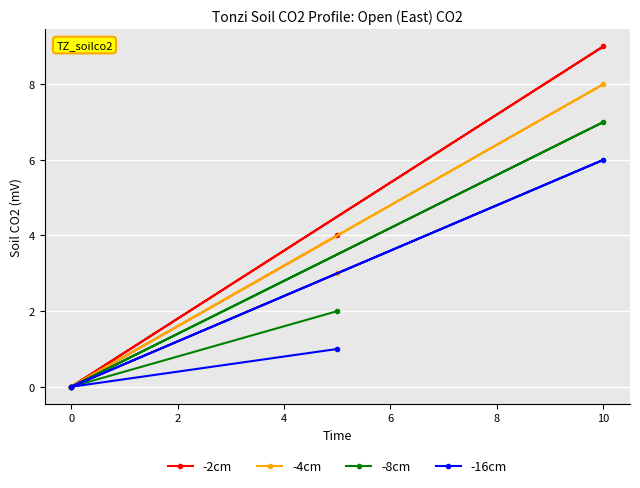

Does the chart display data point markers on the line(s)?

Yes